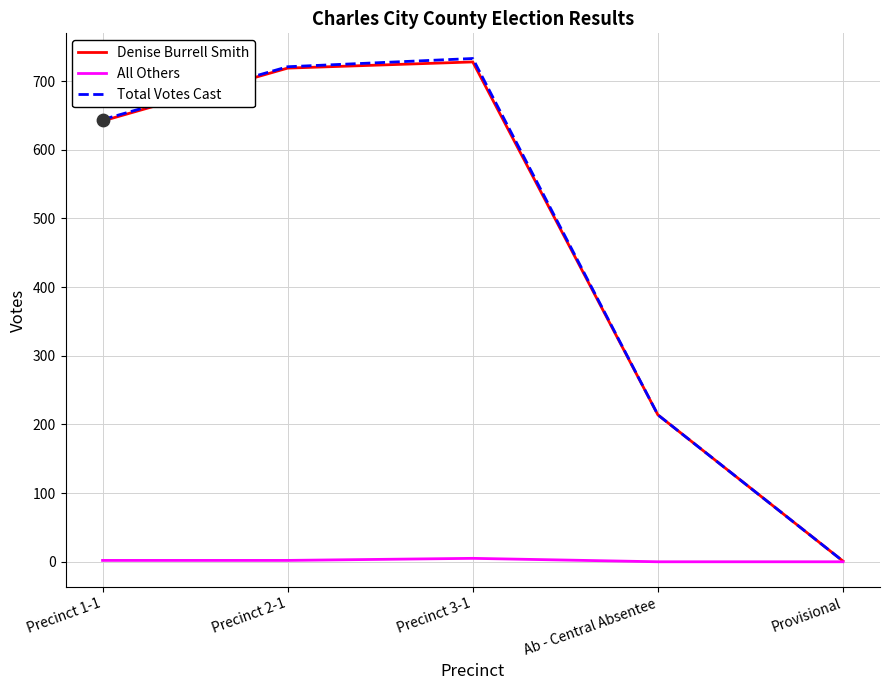

Which series changed the most between Precinct 2-1 and Ab - Central Absentee?

Total Votes Cast